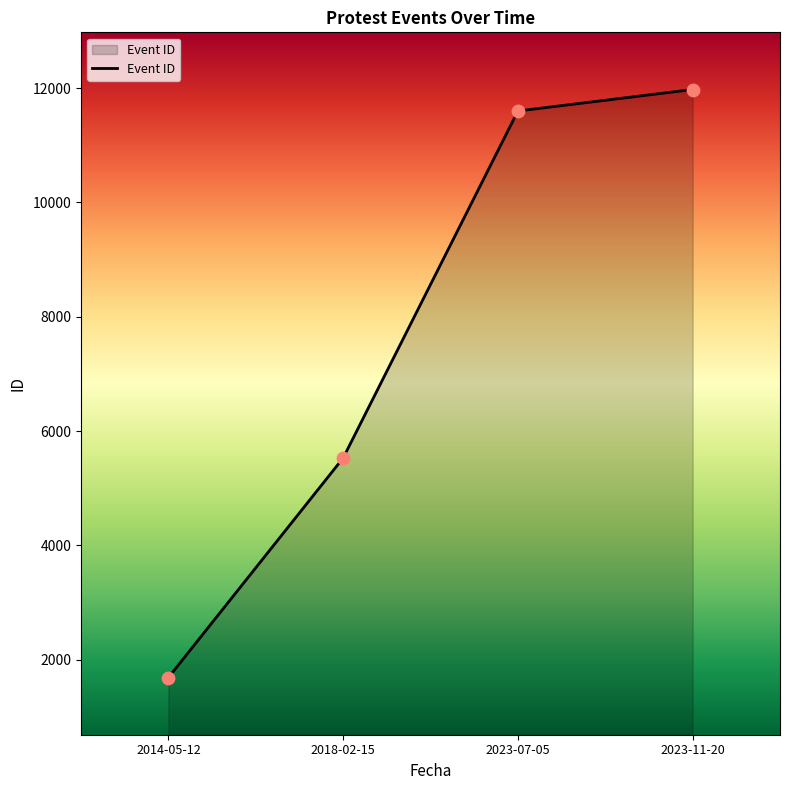

Between 2023-07-05 and 2014-05-12, which is larger?

2023-07-05